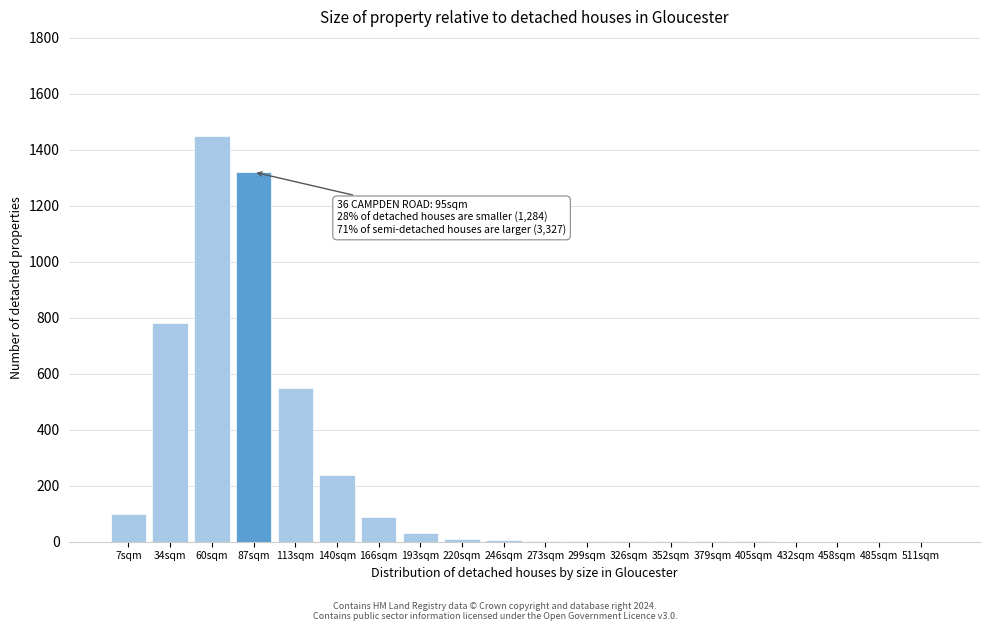

What is the ratio of the value at 87sqm to the value at 7sqm?

13.2